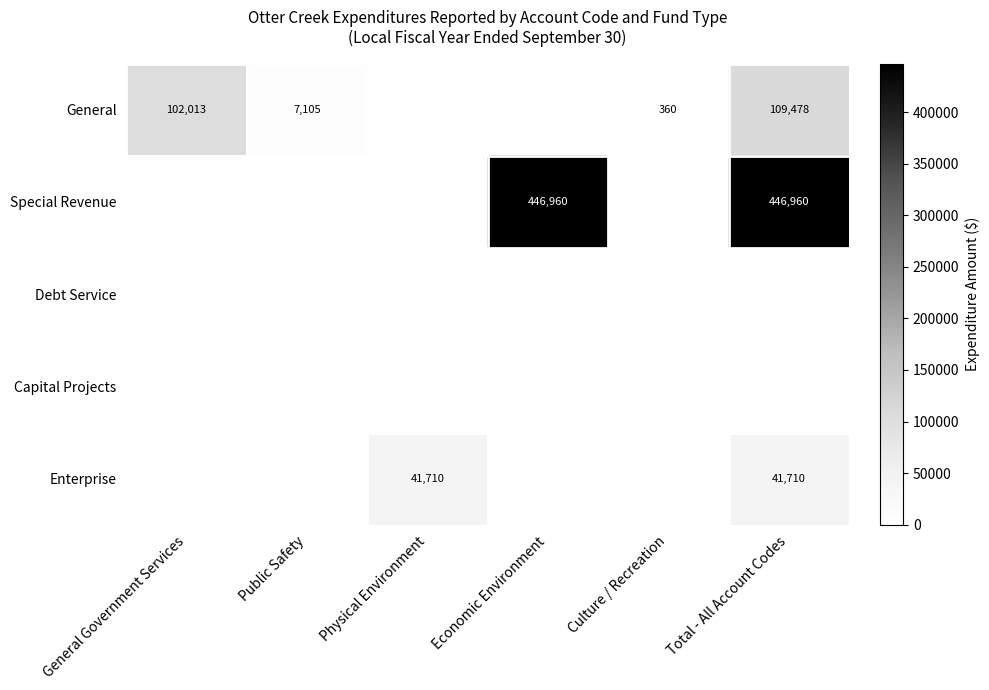

True or false: Enterprise has a value of 41710 at Physical Environment.

True